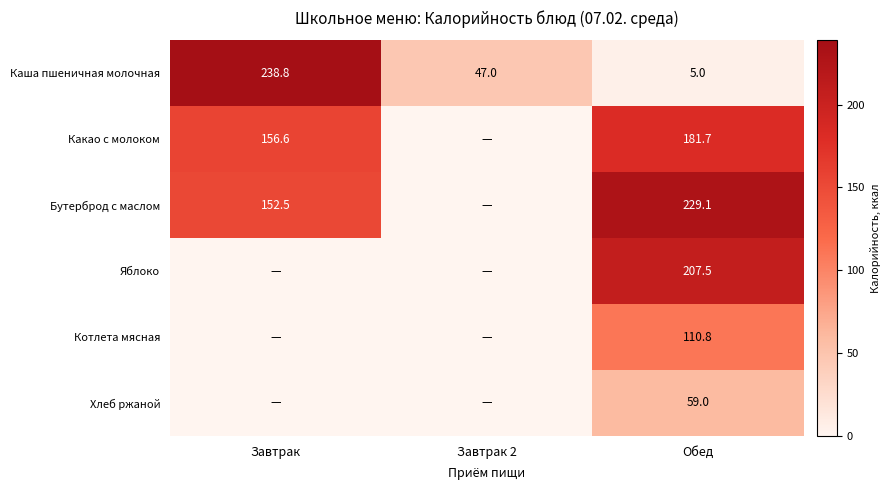

What is the spread (max minus min) of values at Обед?

224.1